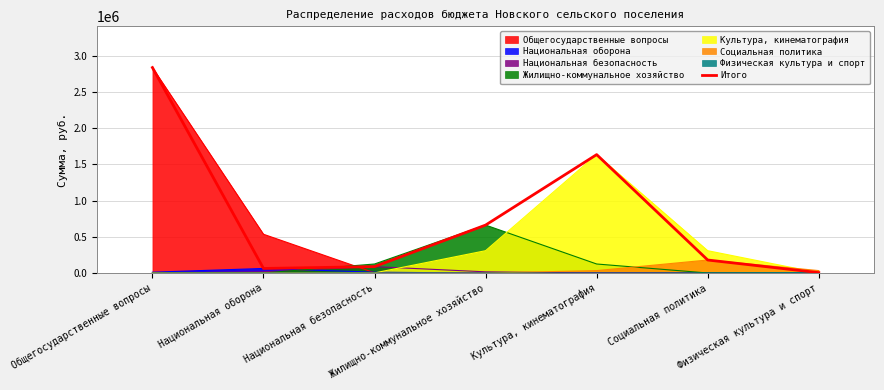

Reading left to right, list all the values displayed in this chart.

Общегосударственные вопросы=2834432.6	Национальная оборона=63400.0	Национальная безопасность=89000.0	Жилищно-коммунальное хозяйство=661845.0	Культура, кинематография=1633808.0	Социальная политика=180000.0	Физическая культура и спорт=6000.0